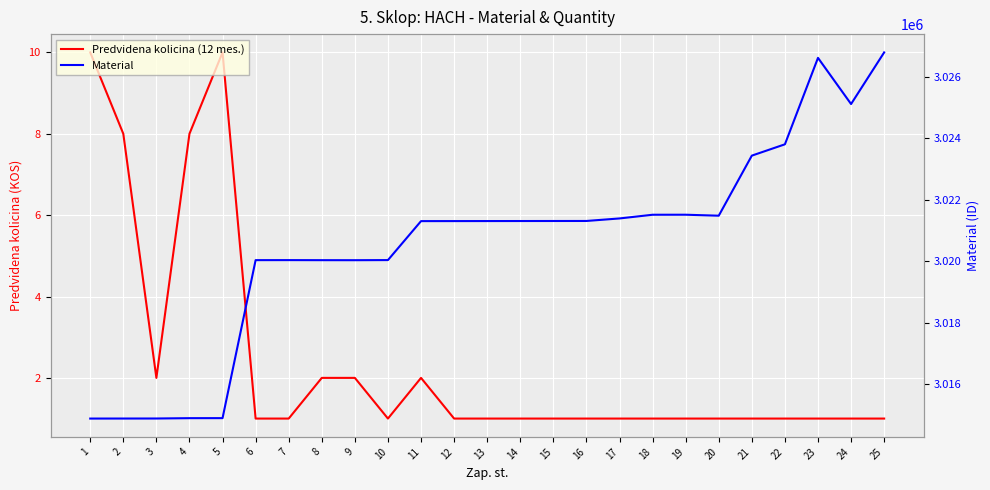

How many data points does each series have?

25